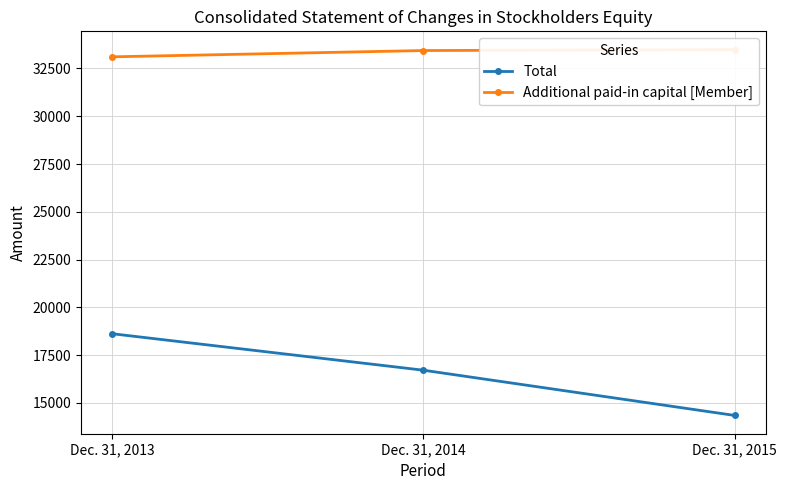

What is the sum of all Total values?

49661